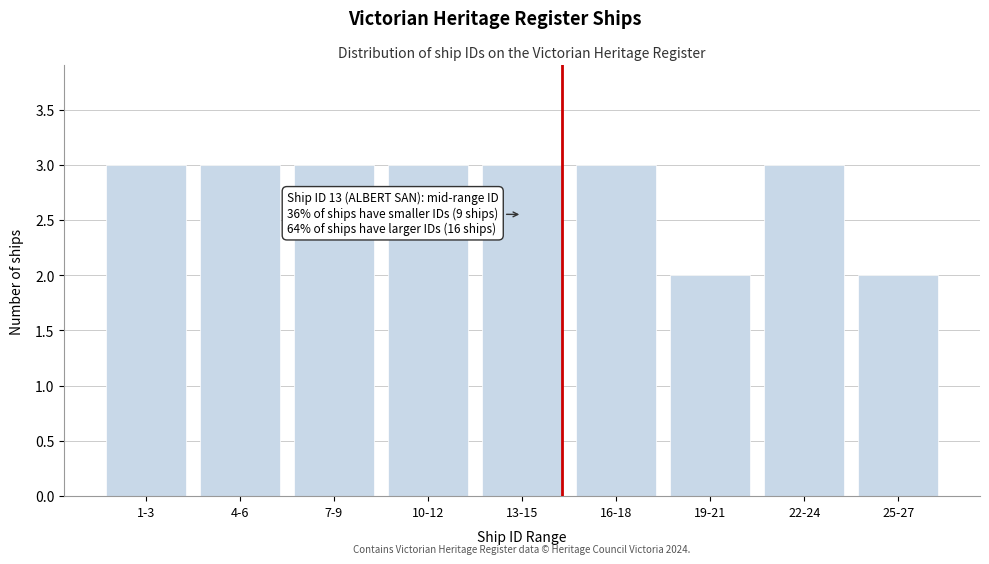

Reading left to right, what are all the values shown in this chart?

1-3=3	4-6=3	7-9=3	10-12=3	13-15=3	16-18=3	19-21=2	22-24=3	25-27=2